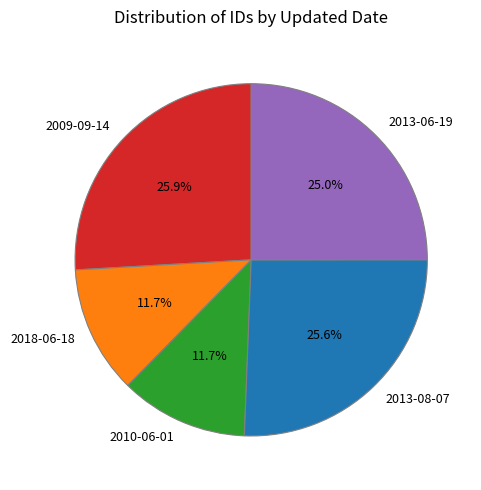

Between 2013-06-19 and 2010-06-01, which is larger?

2013-06-19